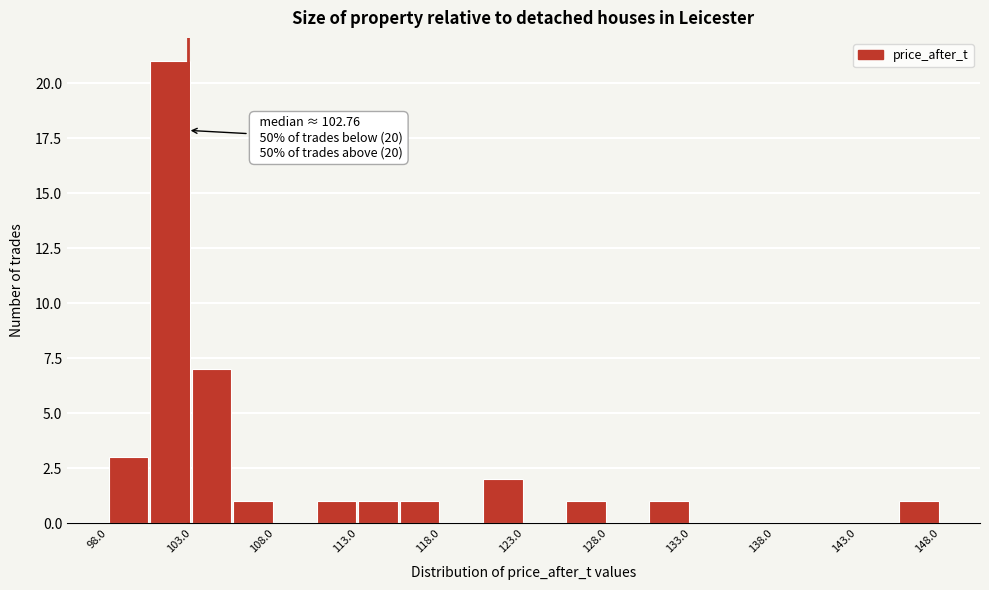

Which range on the x-axis has the tallest bar?

100.5 to 103.0